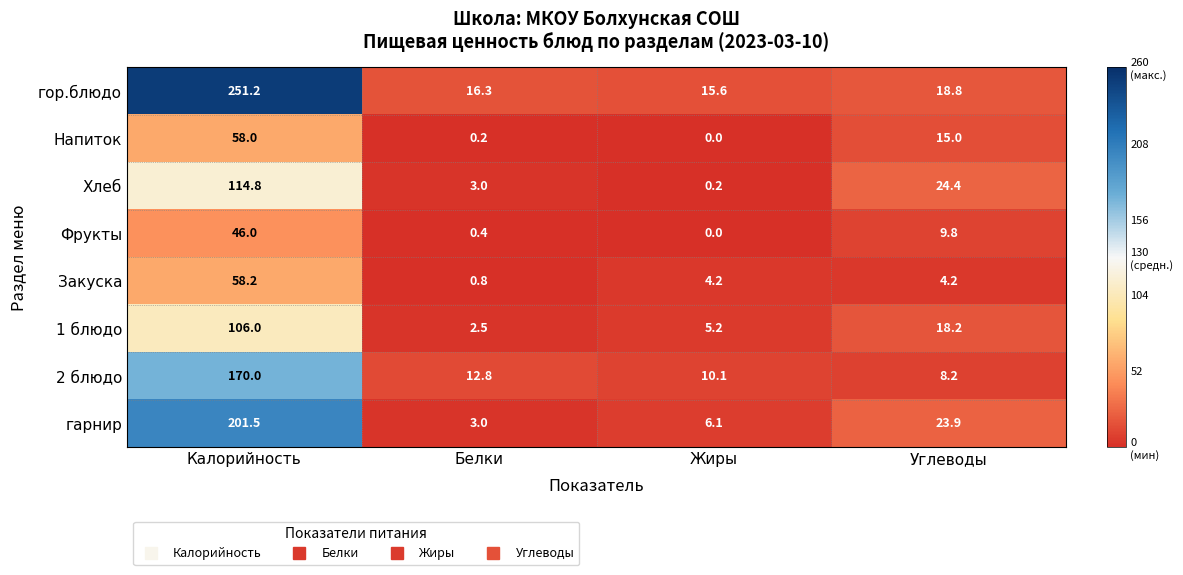

What is the difference between the гор.блюдо values at Белки and Калорийность?

234.9